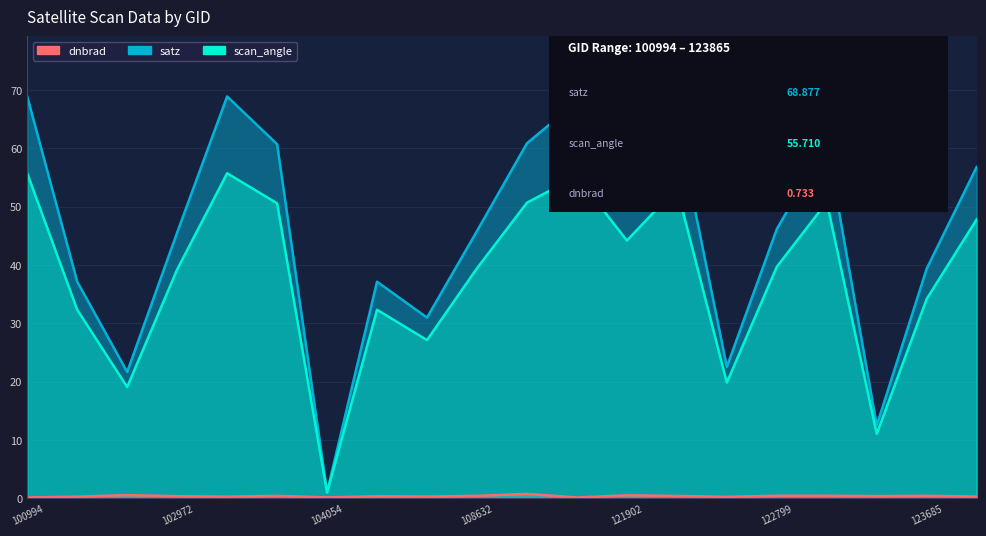

How many categories are shown in the chart?

20